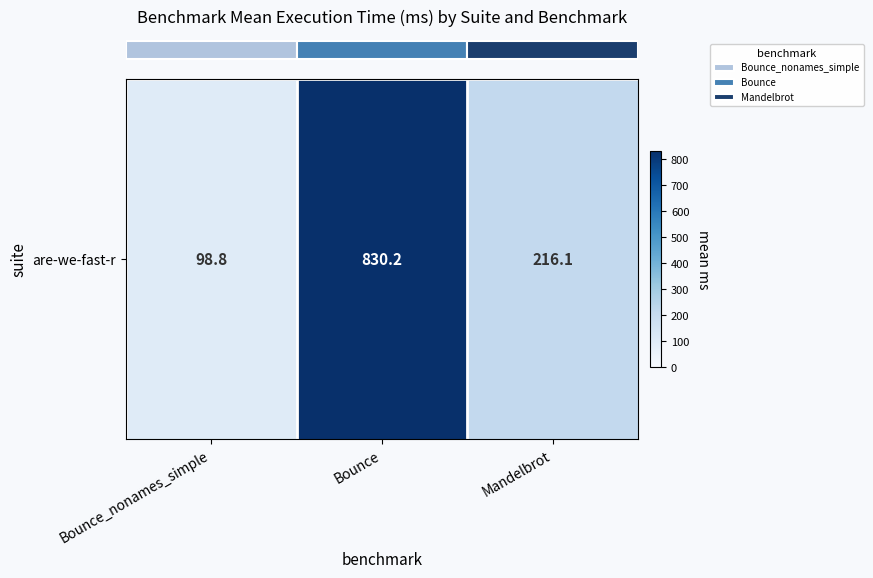

Rank the categories by value from lowest to highest.

Bounce_nonames_simple, Mandelbrot, Bounce